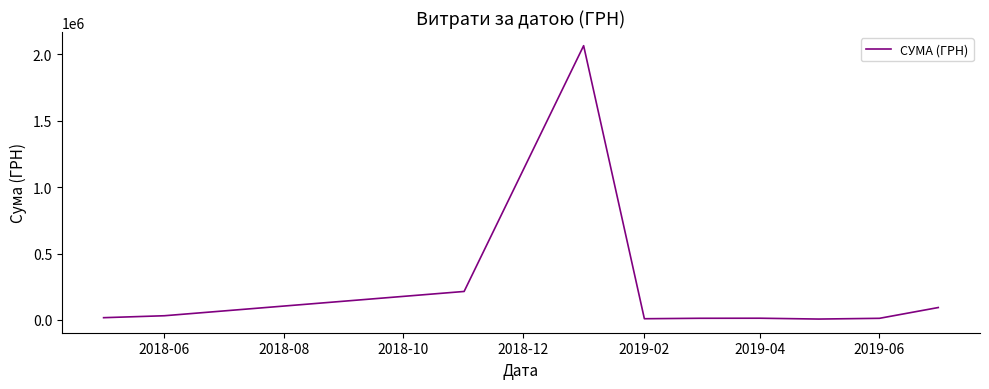

What is the greatest value displayed?

2066215.5